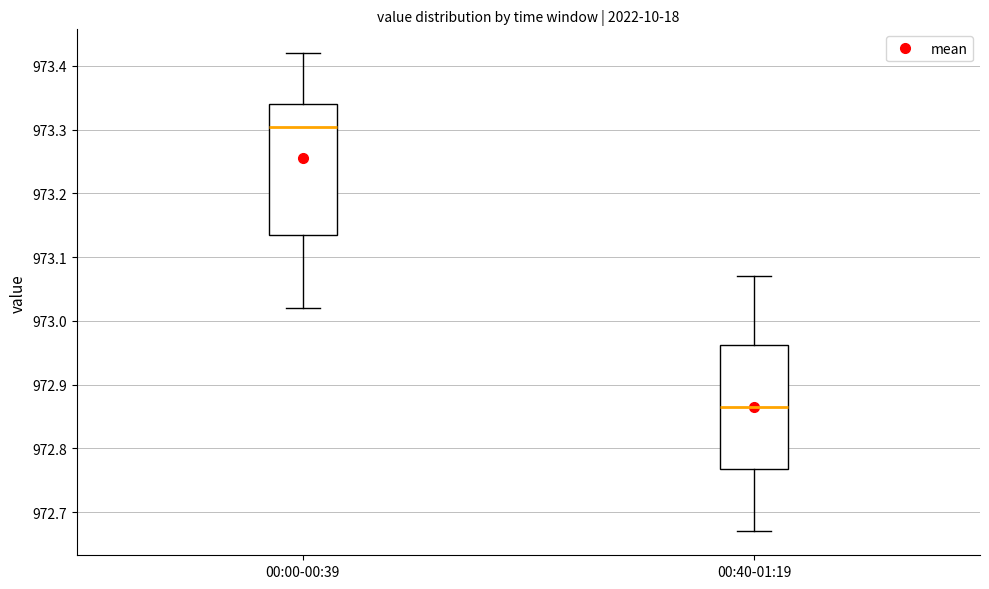

Which box has the highest median line?

00:00-00:39